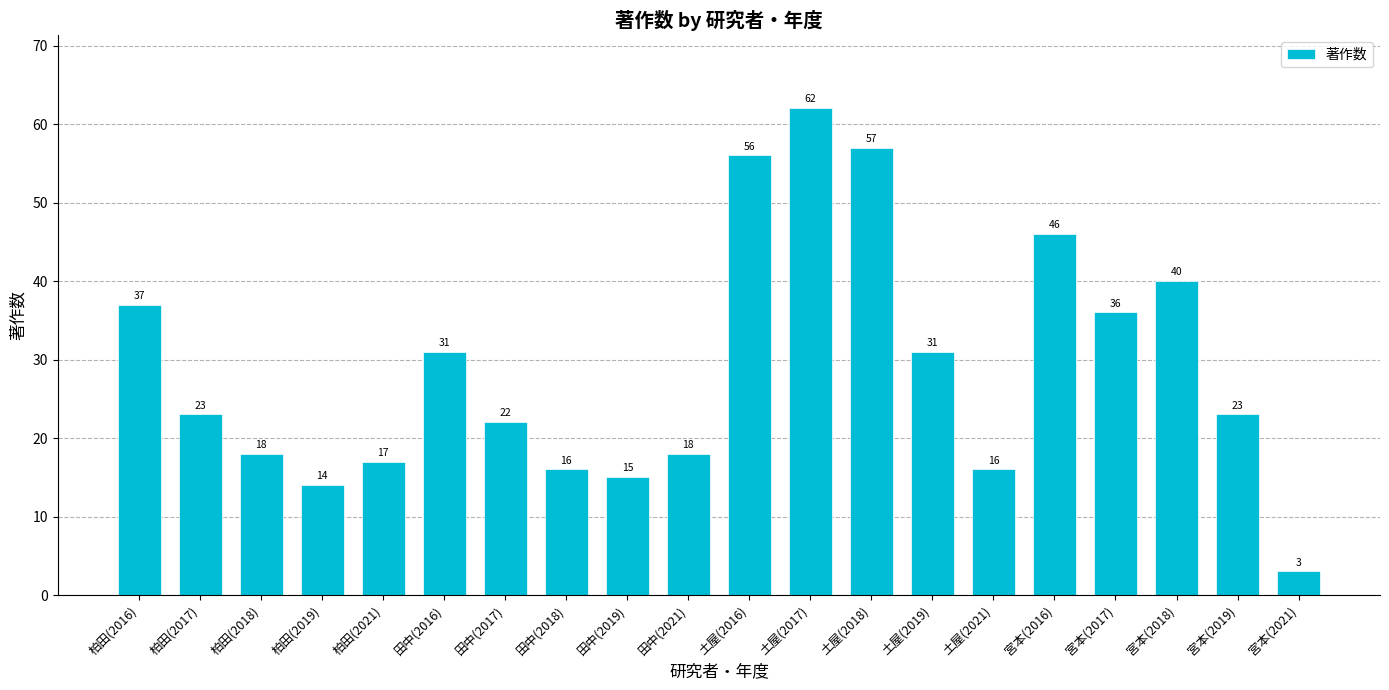

Does the chart contain stacked bars?

No